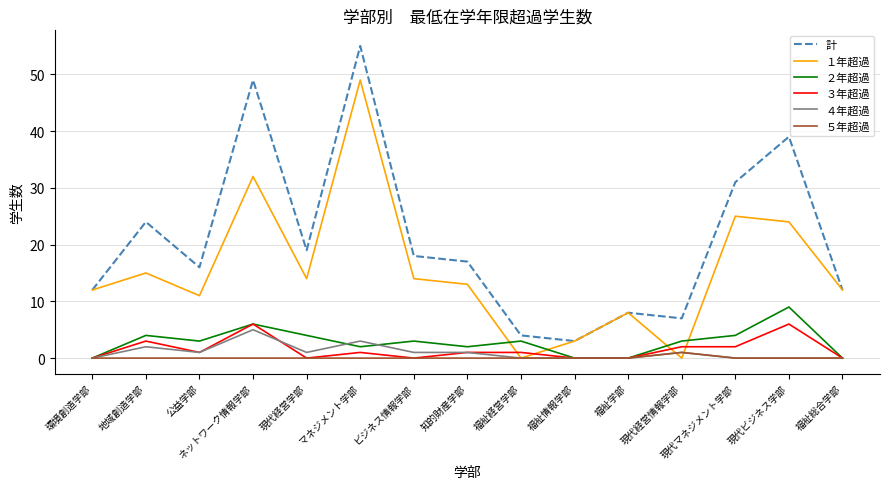

Where does the 計 series first go above 17?

地域創造学部